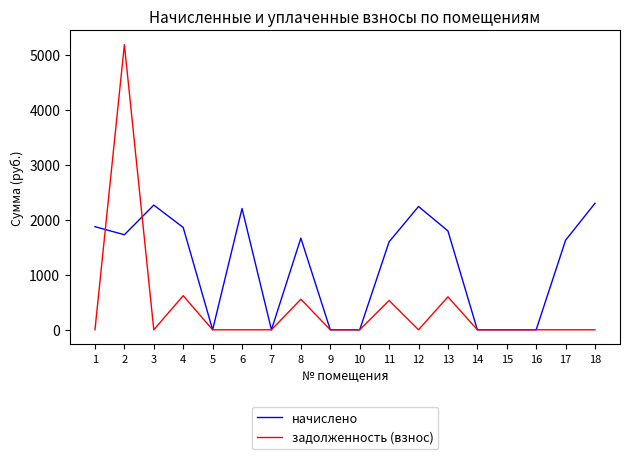

How many lines are shown in the chart?

2